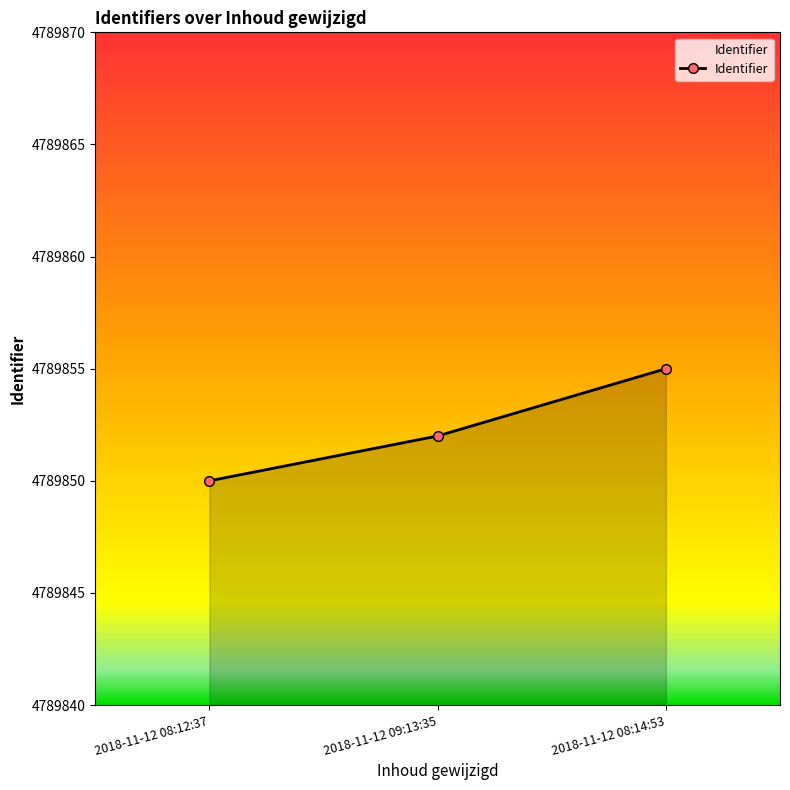

Which label corresponds to the smallest value in the chart?

2018-11-12 08:12:37